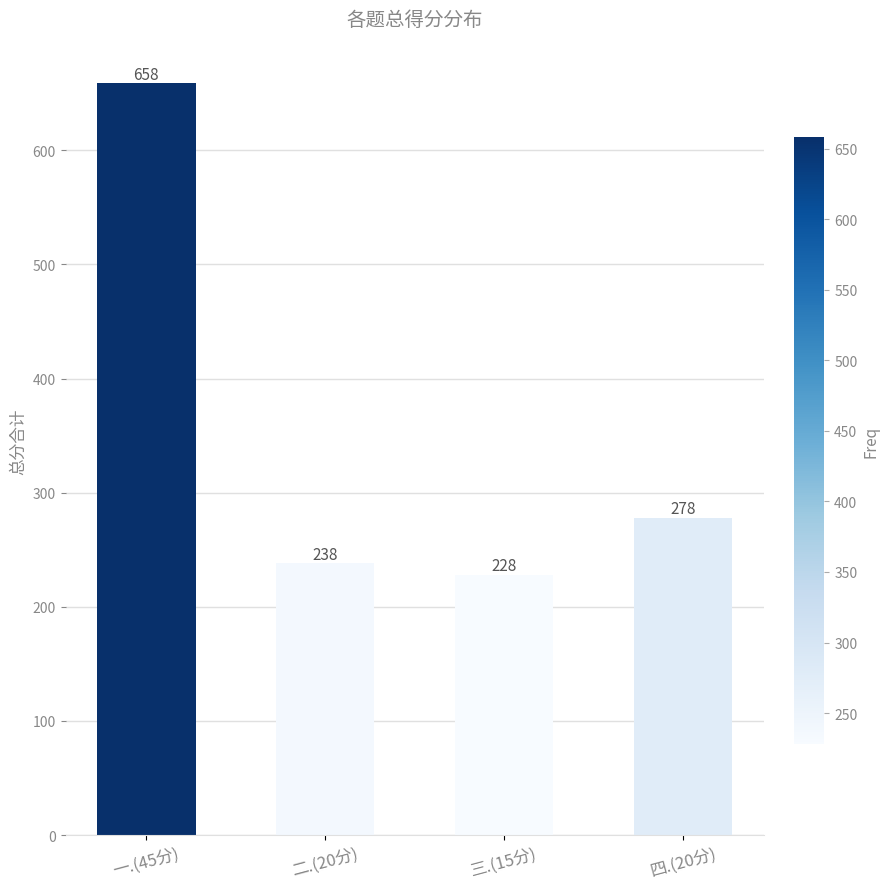

What is the difference between the values at 二.(20分) and 四.(20分)?

40.0